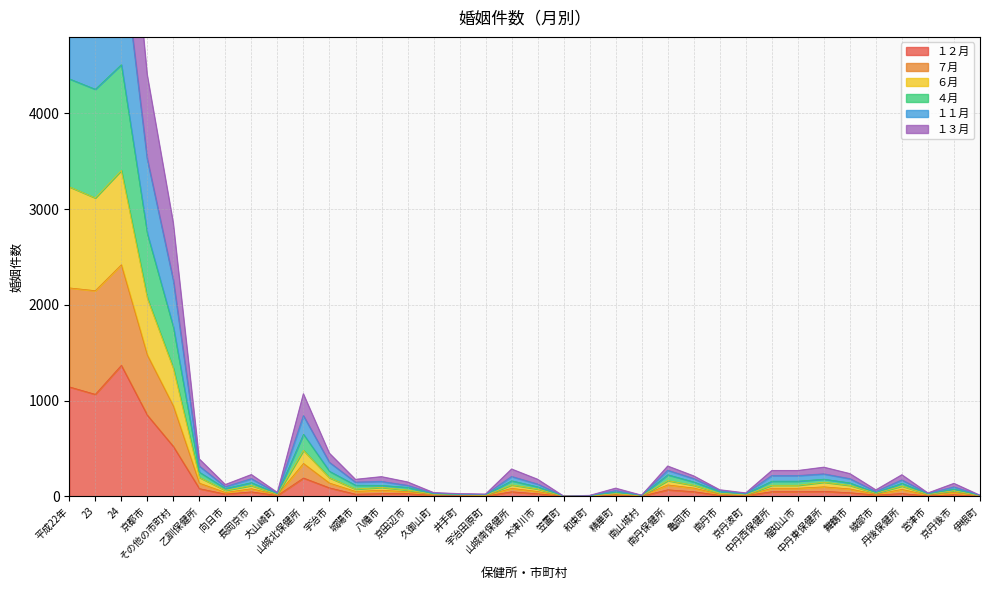

Which series has the largest total across all categories?

６月